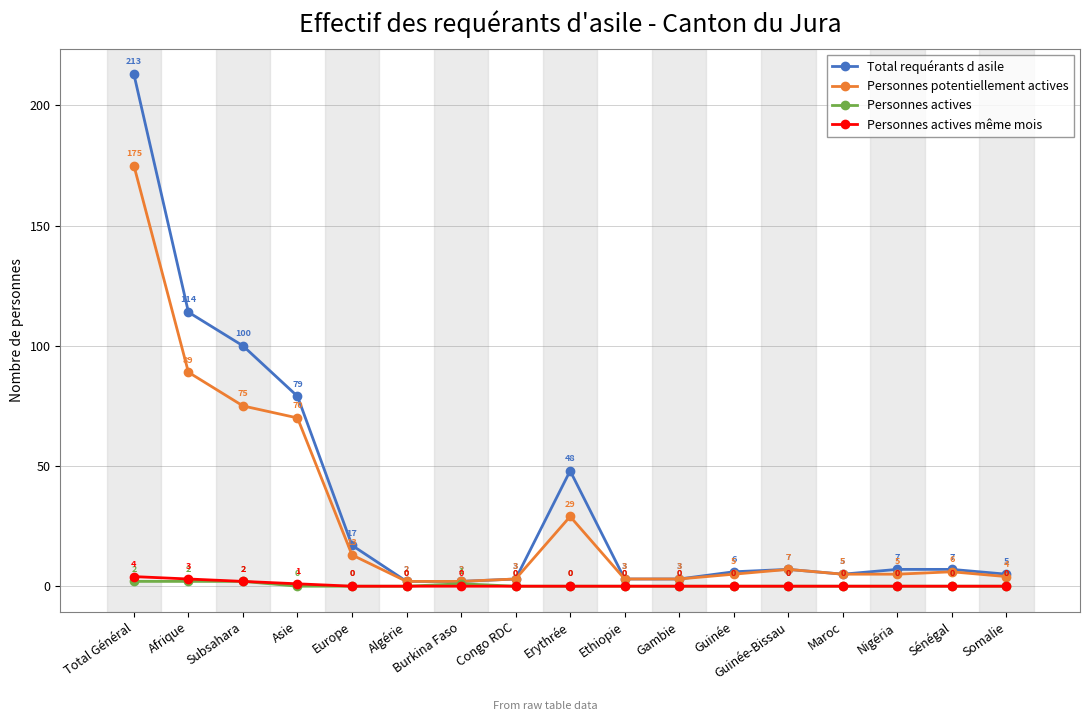

What position from the left is Asie?

4